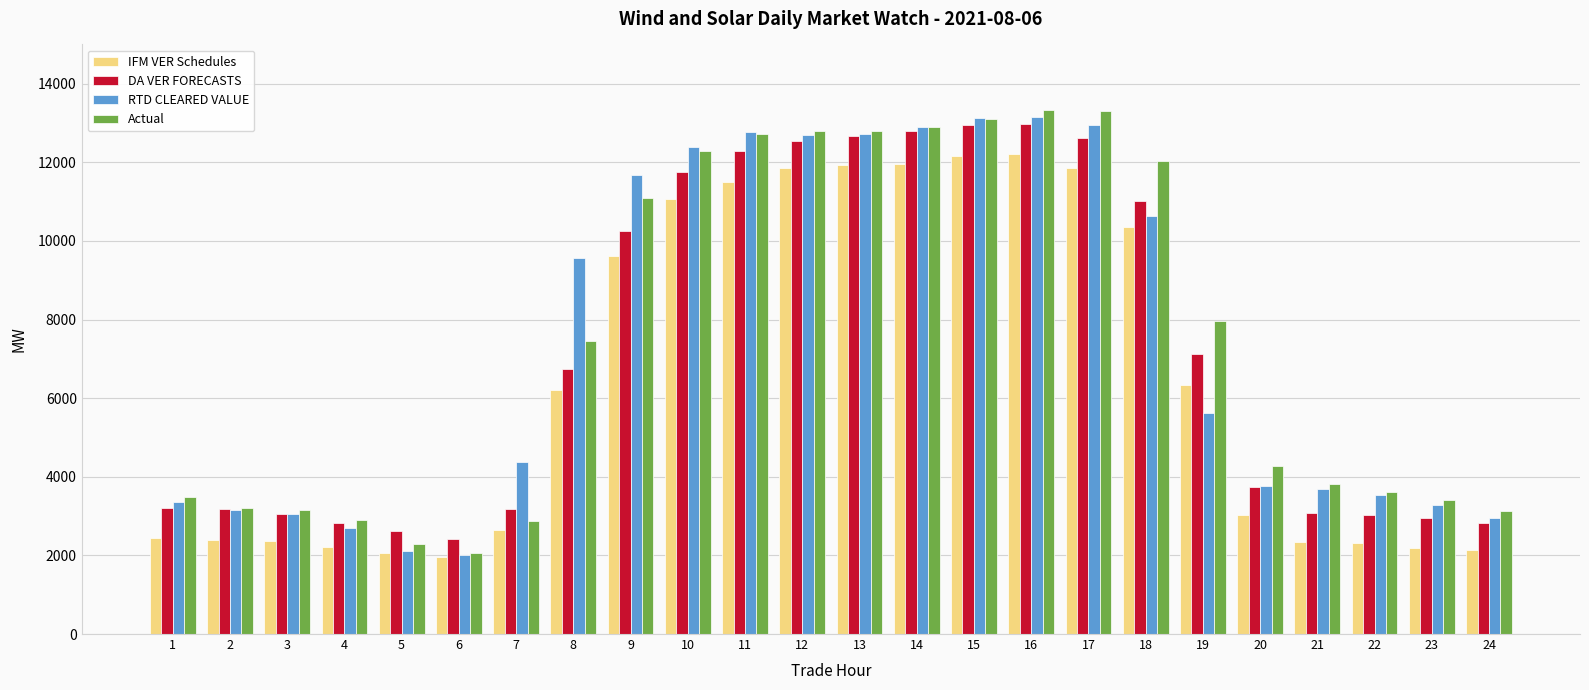

Does the chart contain stacked bars?

No